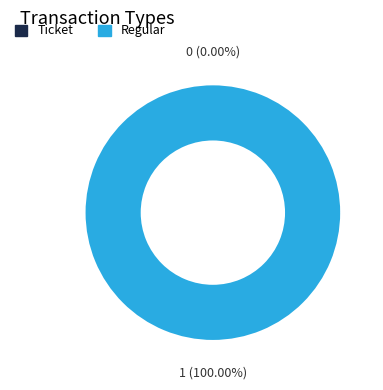

What is the change in value from Ticket (index 0) to Regular (index 1)?

+1